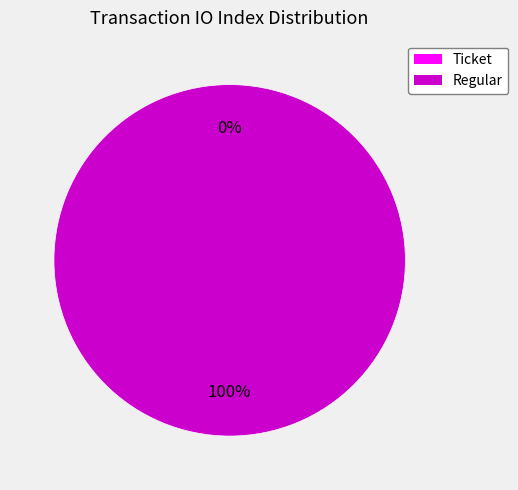

Combined, what portion of the pie is Regular (io_index=19) and Ticket (io_index=0)?

100.0%